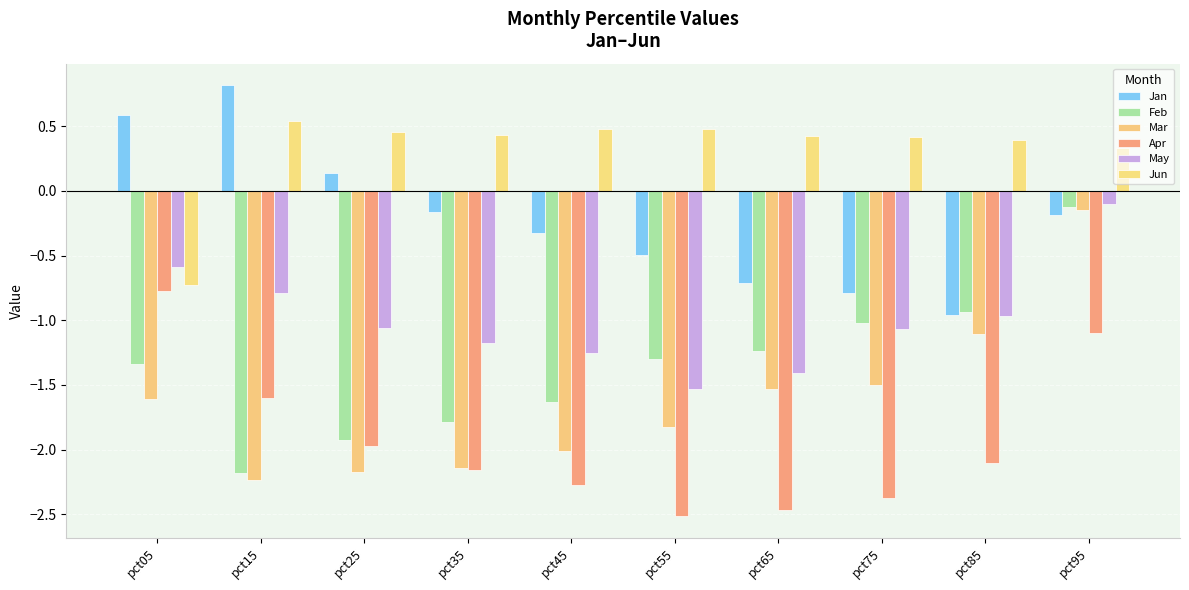

Are the bars grouped side by side (vs. stacked)?

Yes